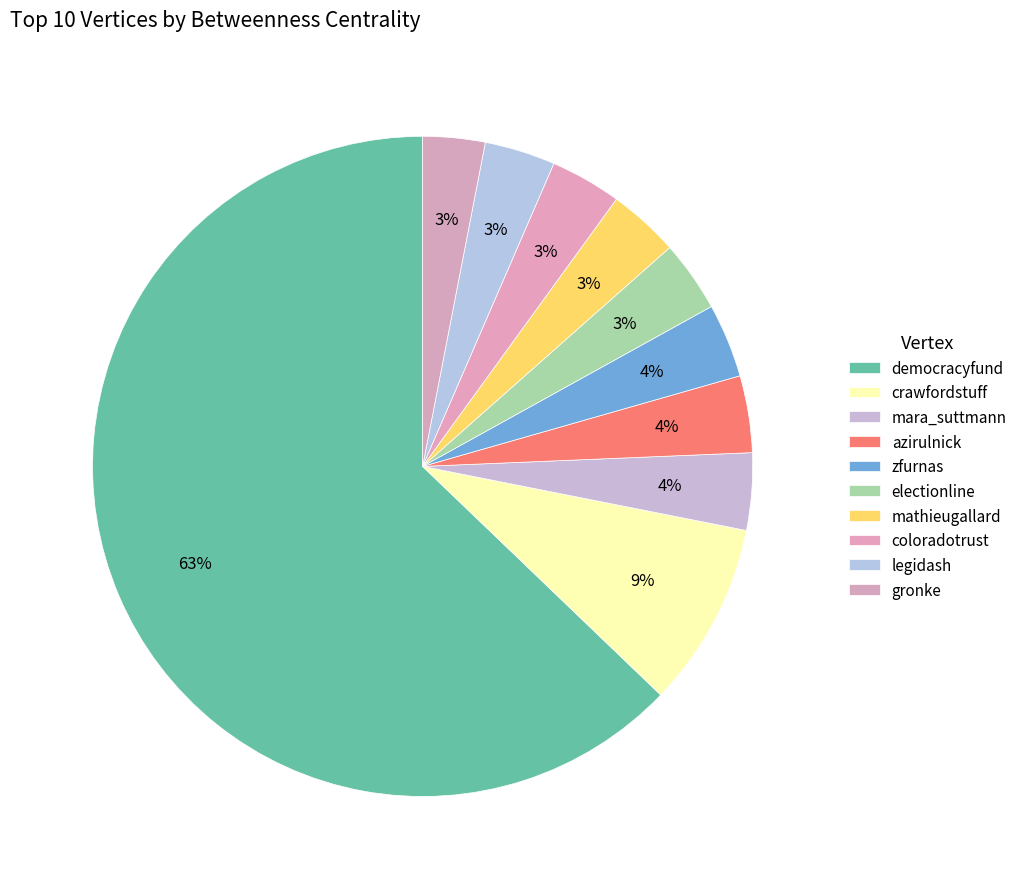

How many segments does this pie chart have?

10